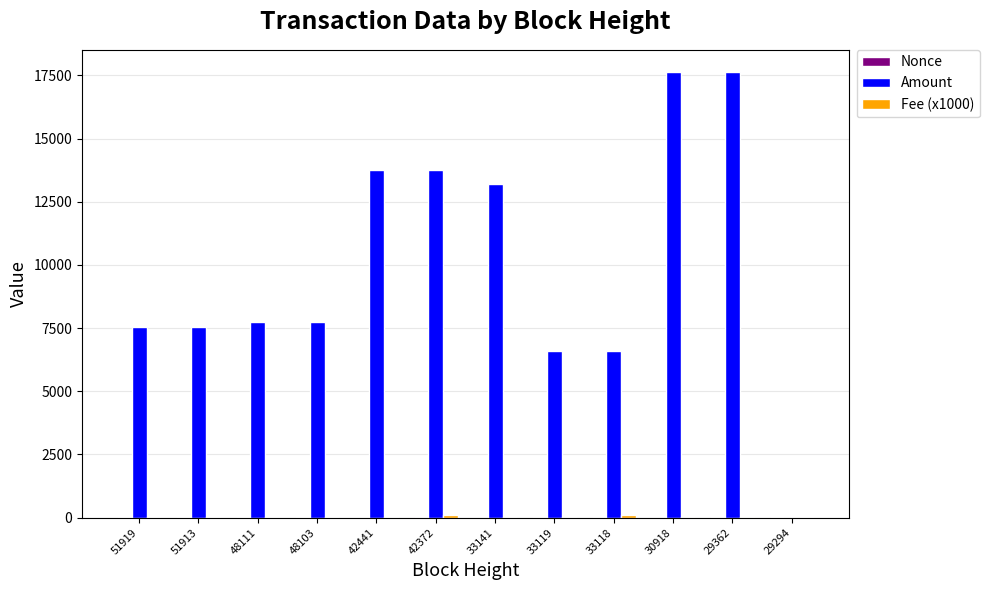

The value of Amount at 42372 is 13751.0. True or false?

True